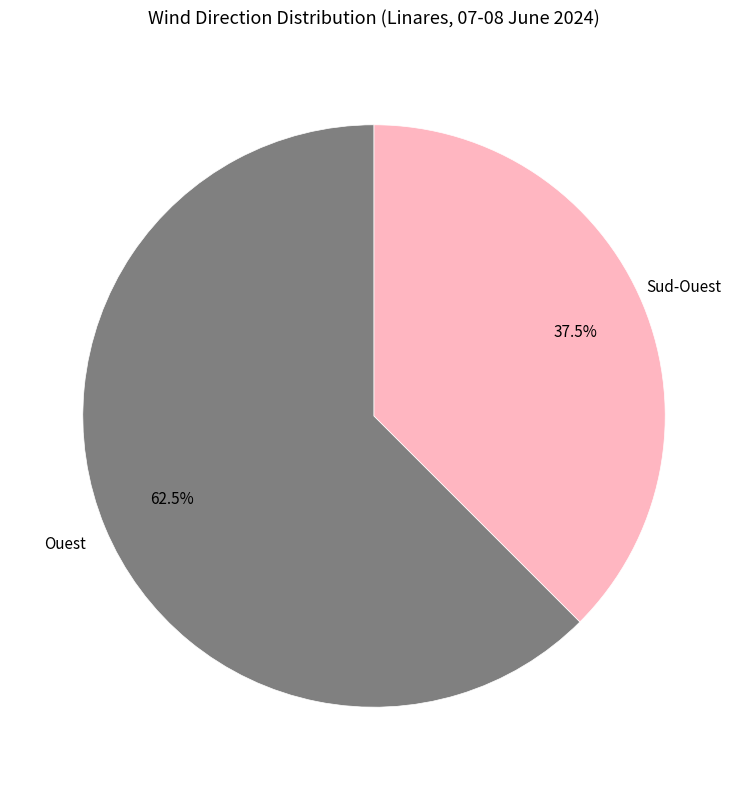

Is there a majority slice in this chart?

Yes